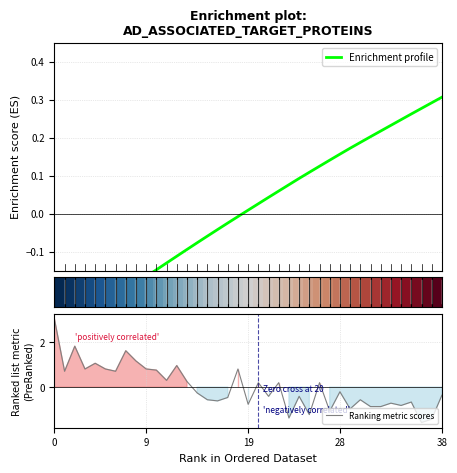

Between 28 and 23, which is larger?

28